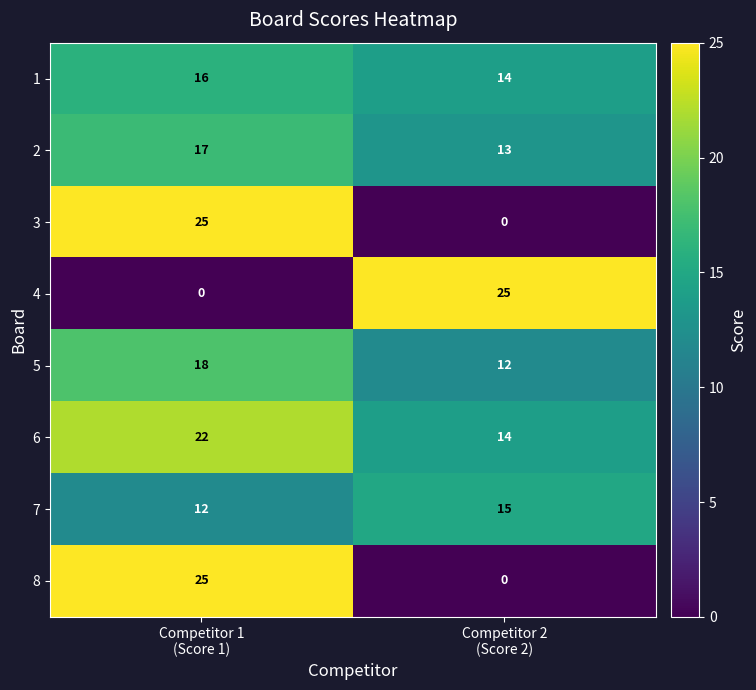

What is the highest value of the 6 series?

22